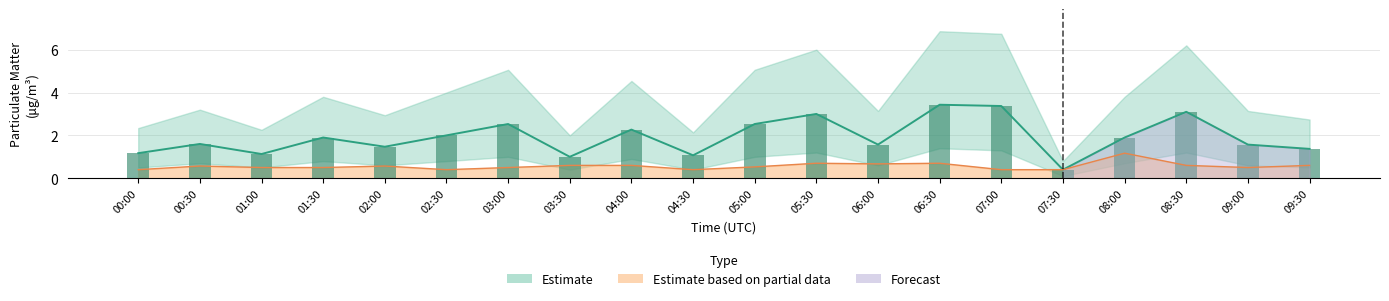

Which label corresponds to the smallest value in the chart?

07:30